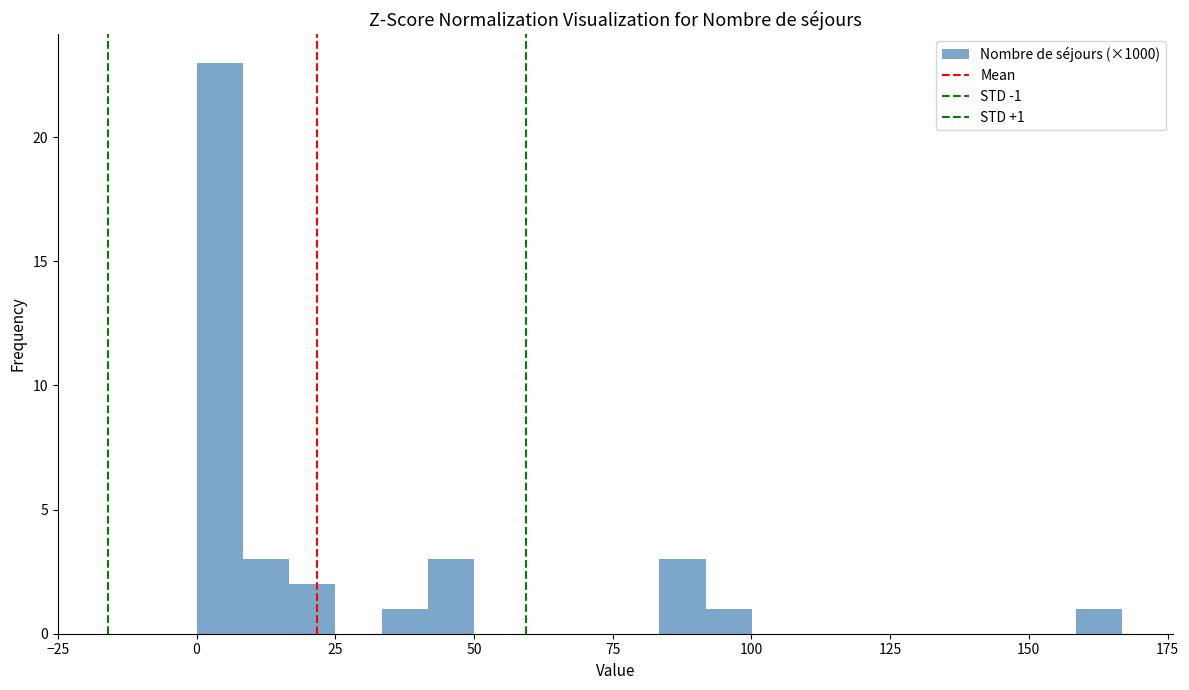

Read against the x-axis, roughly where is the centre of the tallest bar?

5